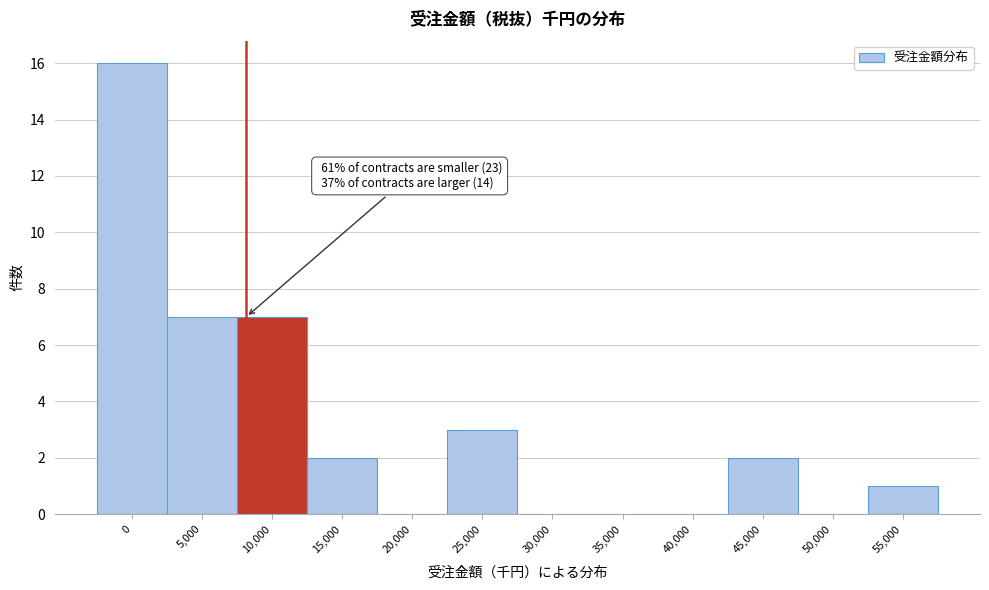

Reading right to left, transcribe all the data shown in this chart.

55,000=1	50,000=0	45,000=2	40,000=0	35,000=0	30,000=0	25,000=3	20,000=0	15,000=2	10,000=7	5,000=7	0=16